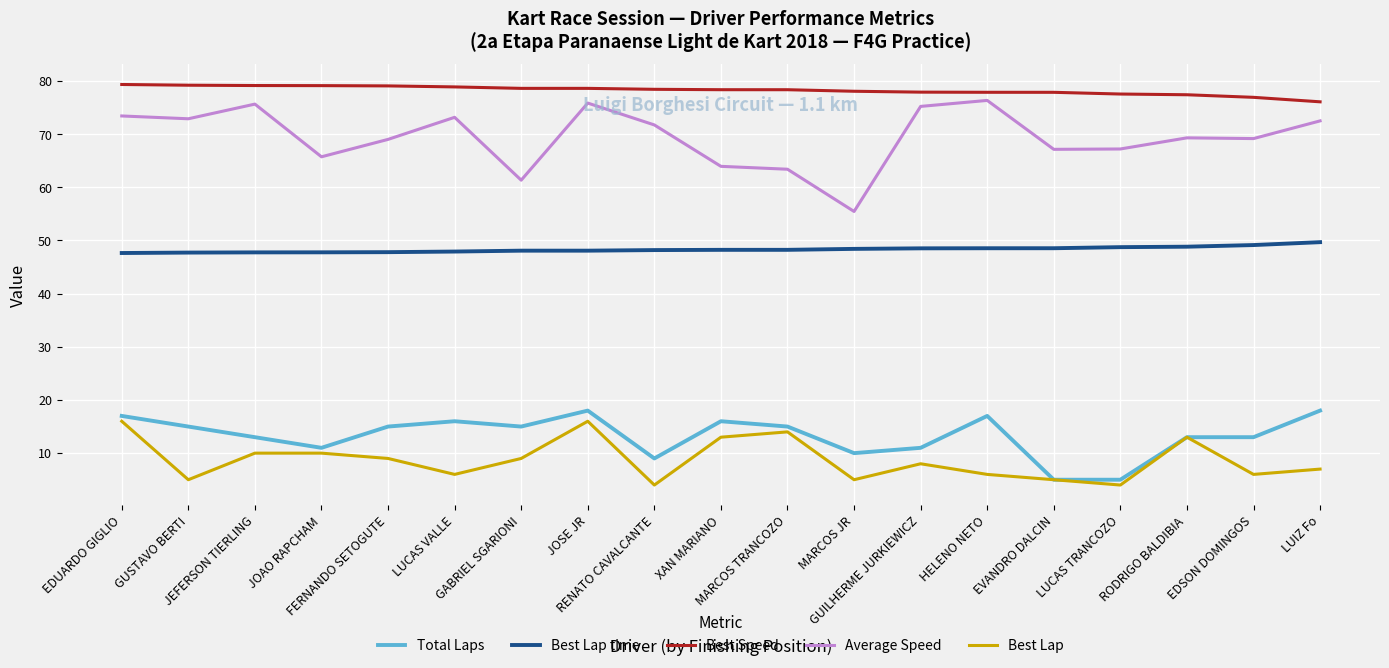

How many lines are shown in the chart?

5